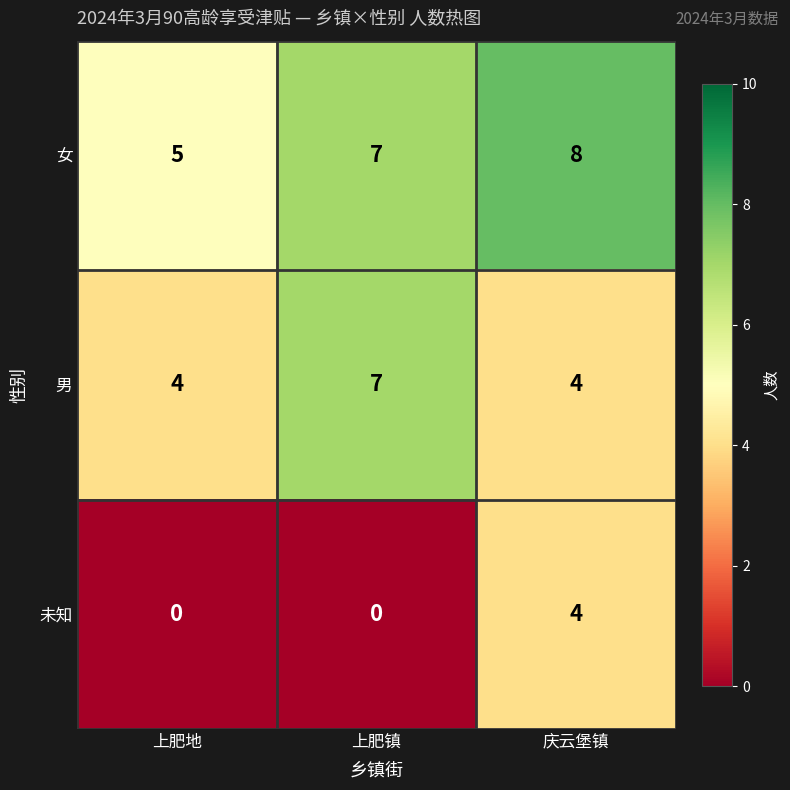

At which label is 女 closest to 6?

上肥地